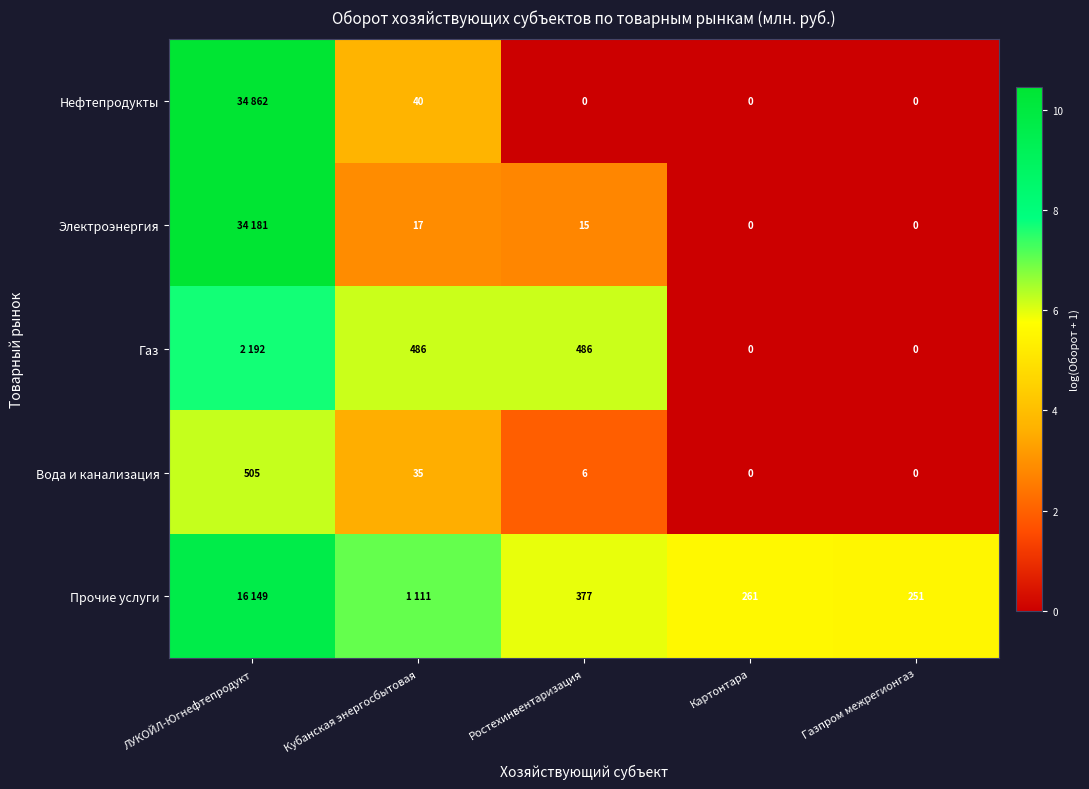

At which label is Прочие услуги closest to 7?

Кубанская энергосбытовая